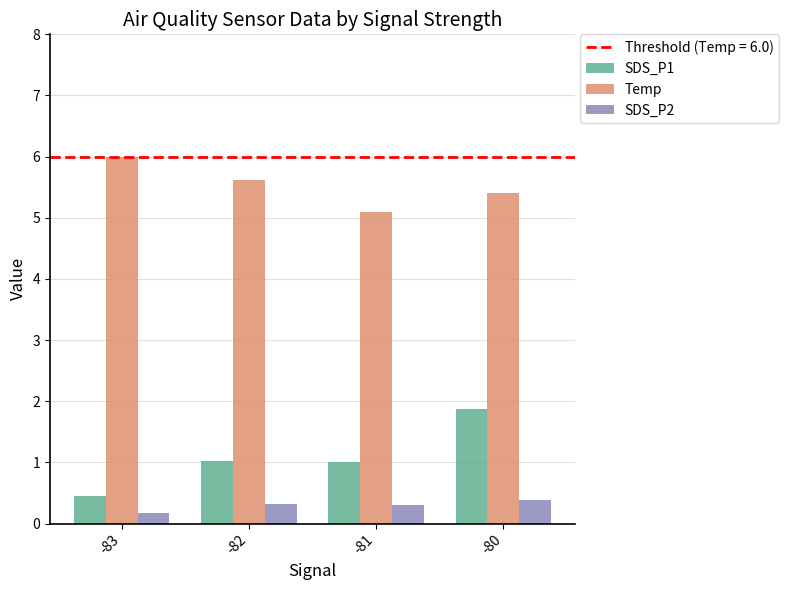

Reading left to right, extract all data points from this chart.

SDS_P1: -83=0.5	-82=1.0	-81=1.0	-80=1.9
Temp: -83=6.0	-82=5.6	-81=5.1	-80=5.4
SDS_P2: -83=0.2	-82=0.3	-81=0.3	-80=0.4